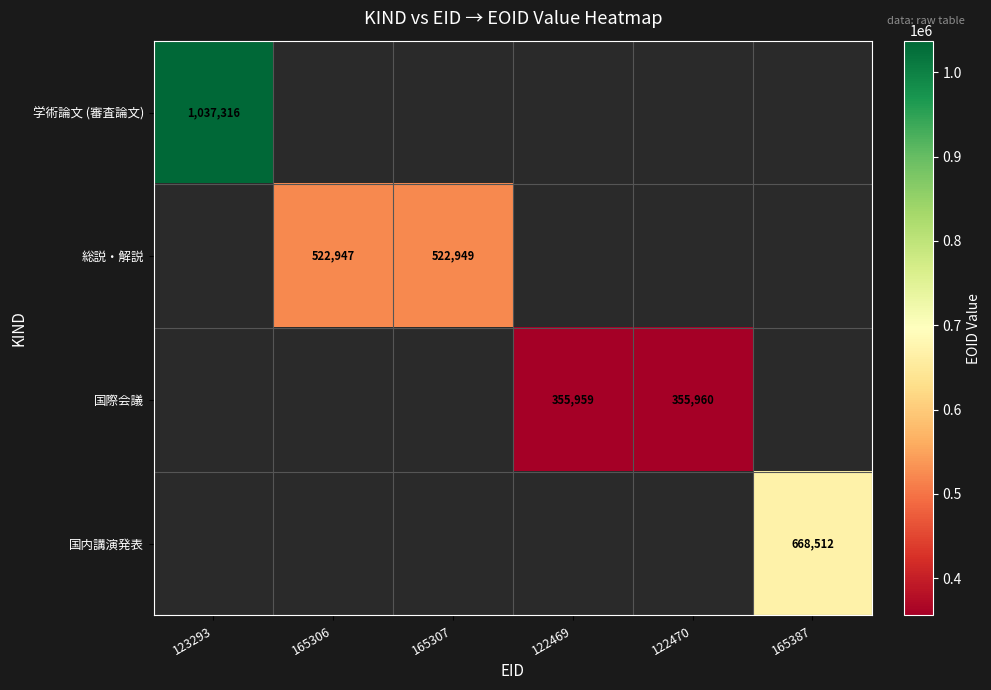

Is it true that 国際会議 equals 570250 at 122469?

False